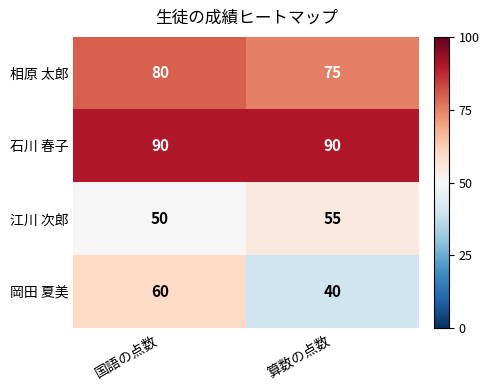

What is the spread (max minus min) of values at 算数の点数?

50